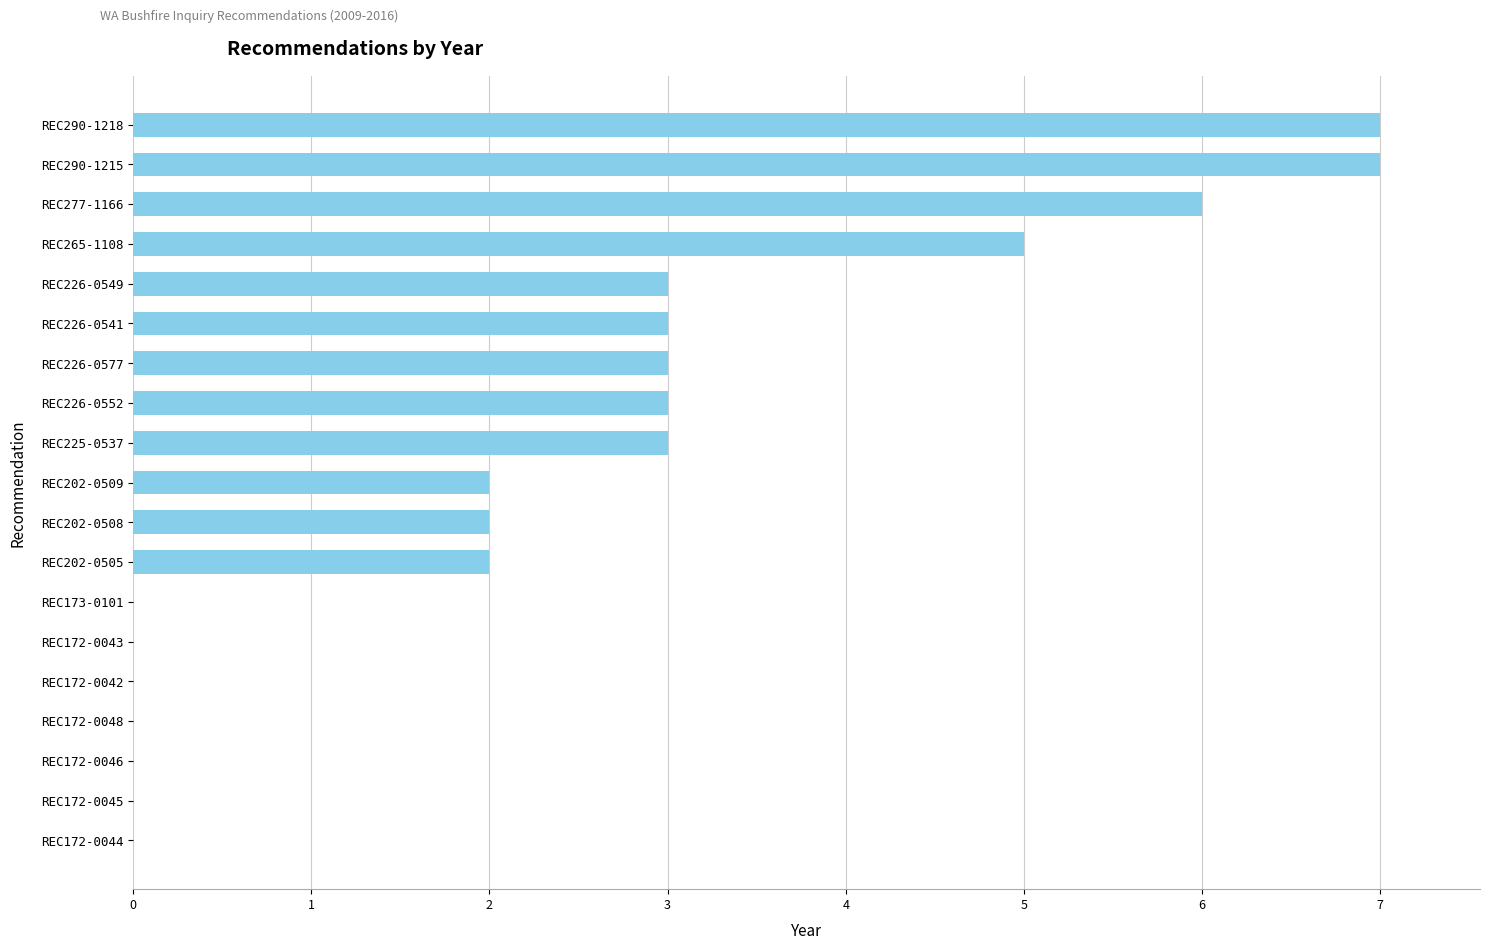

What is the change in value from REC226-0577 to REC172-0042?

-3